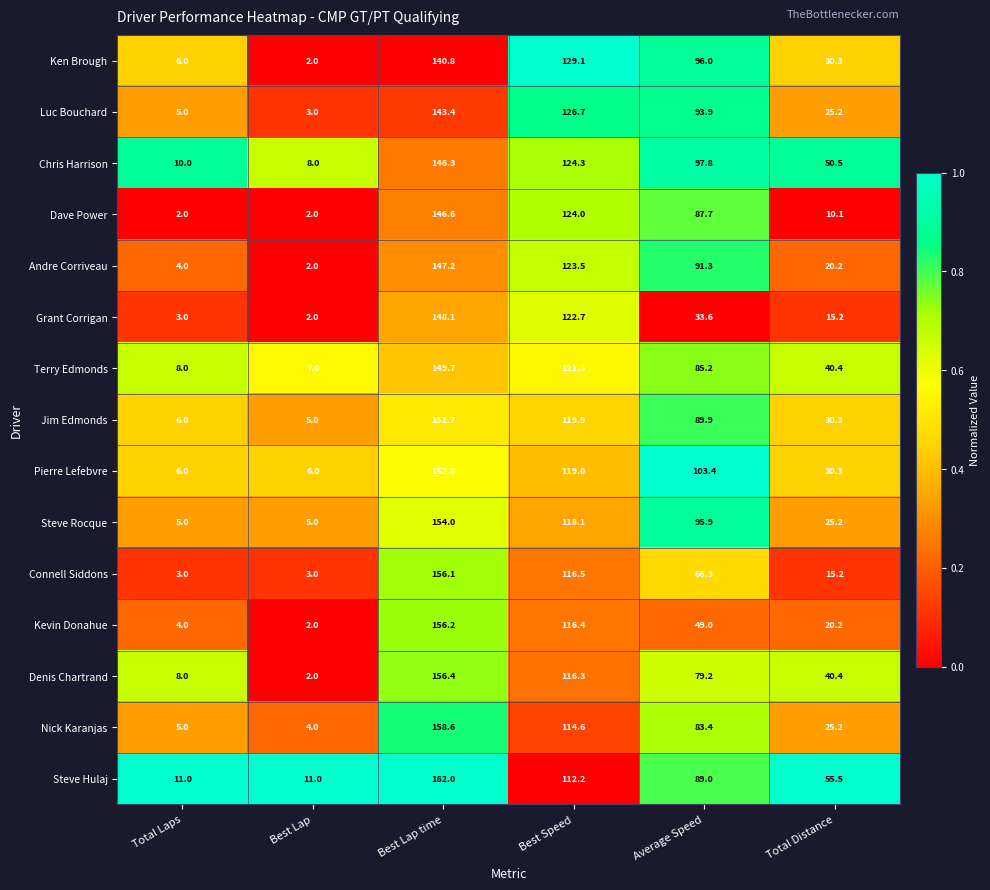

Between Total Laps and Best Speed, which series saw the biggest shift?

Ken Brough